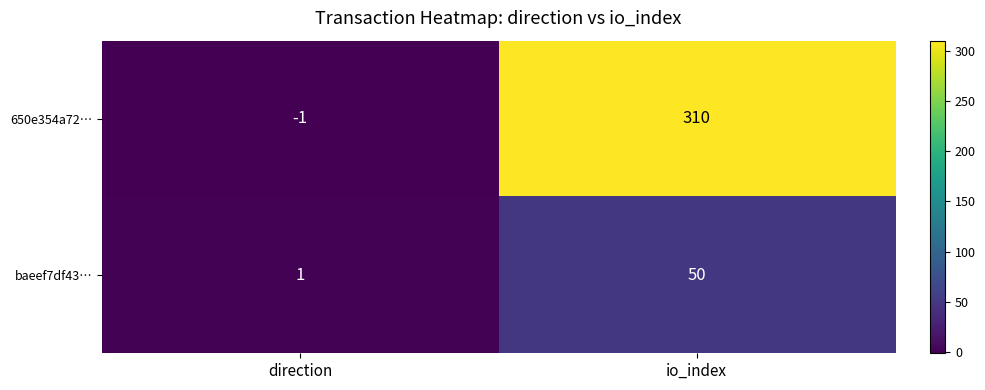

Which category has the highest value across all series?

io_index